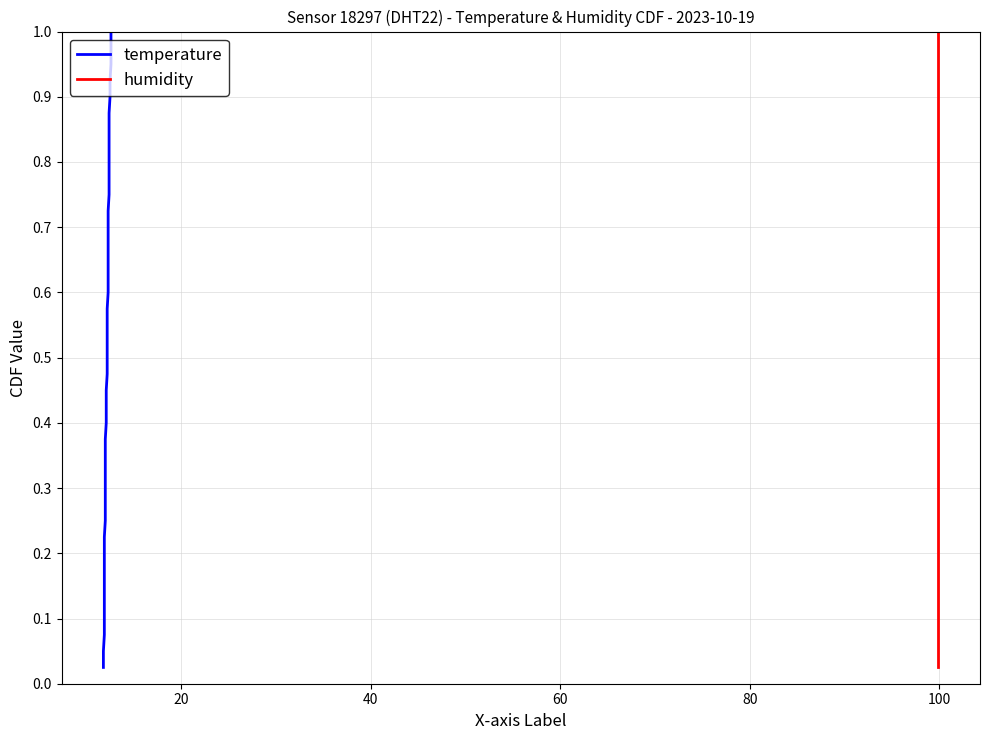

Count the number of data series in this chart.

2